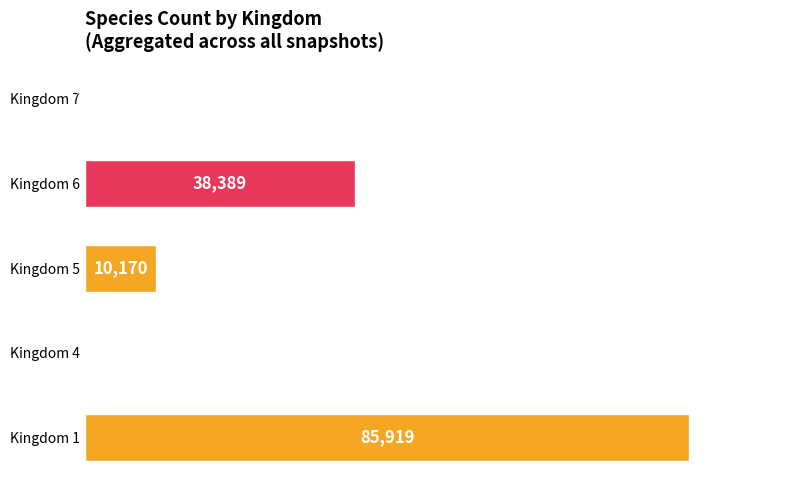

The value at Kingdom 4 is 7. True or false?

True